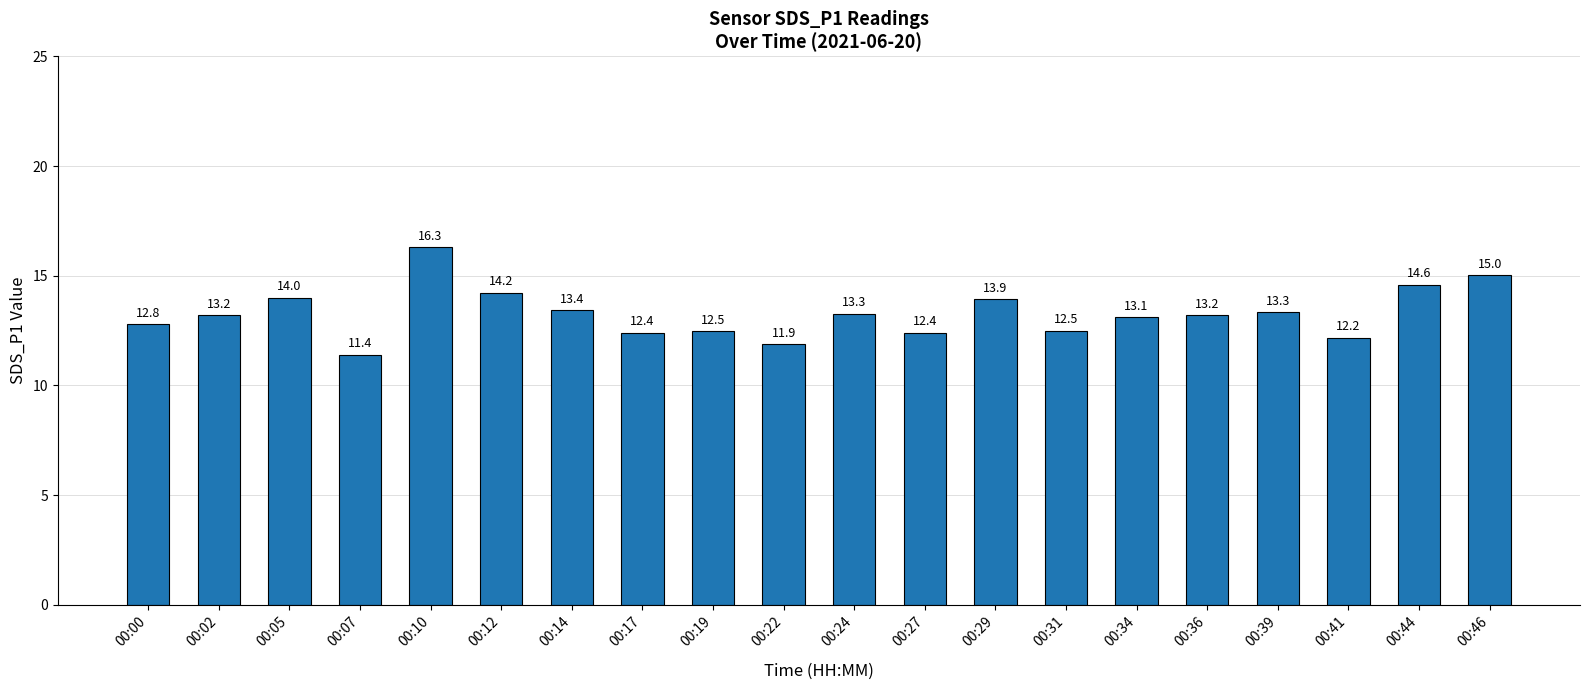

At which category does the chart reach its peak across all series?

00:10